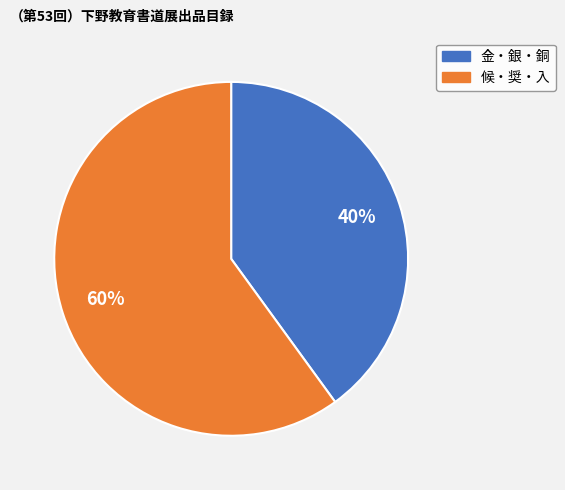

To the nearest percent, what is the difference between the largest and smallest slice percentages?

20%